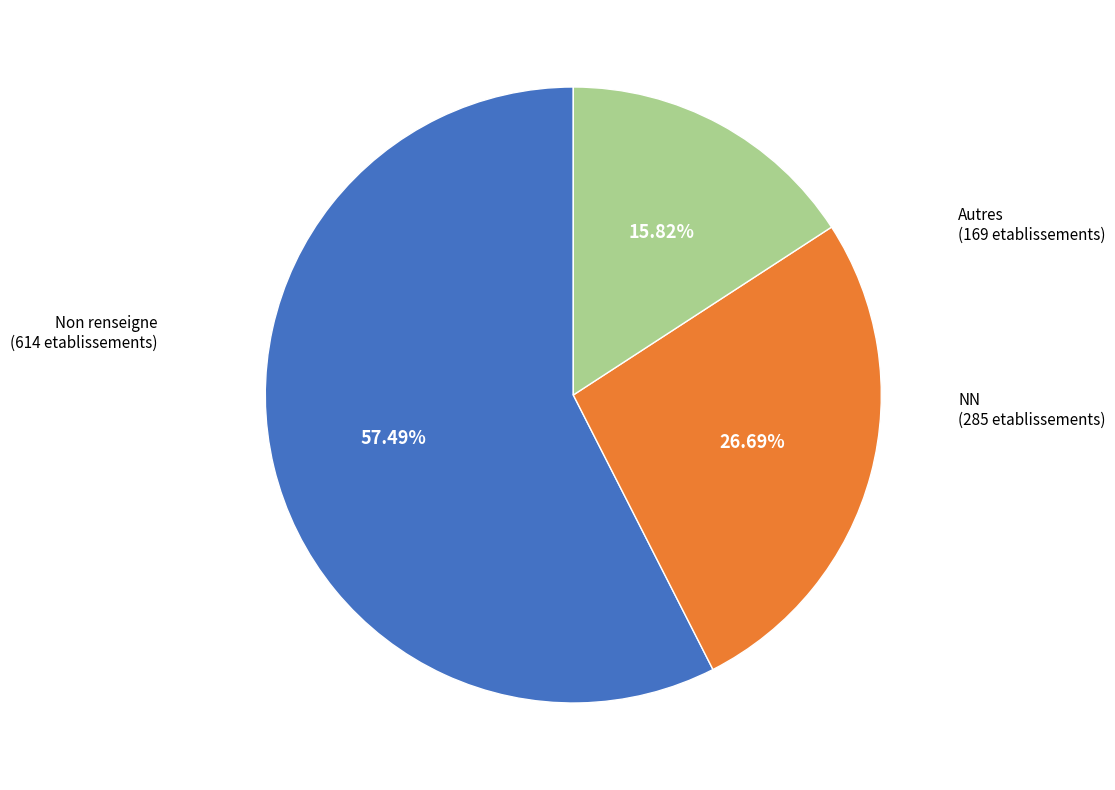

Does Autres represent more than half of the total?

No